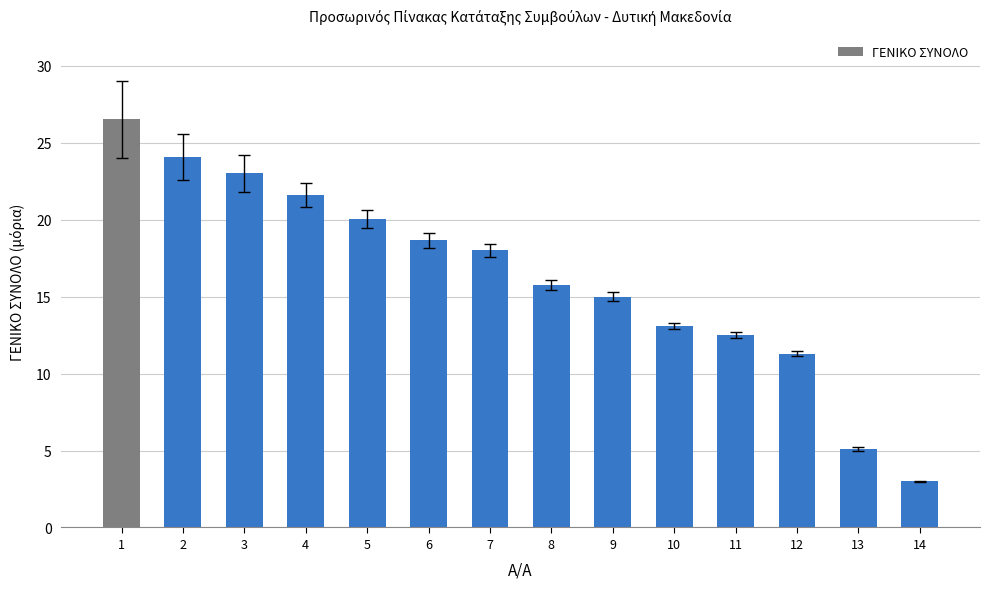

Rank the categories by value from lowest to highest.

14, 13, 12, 11, 10, 9, 8, 7, 6, 5, 4, 3, 2, 1